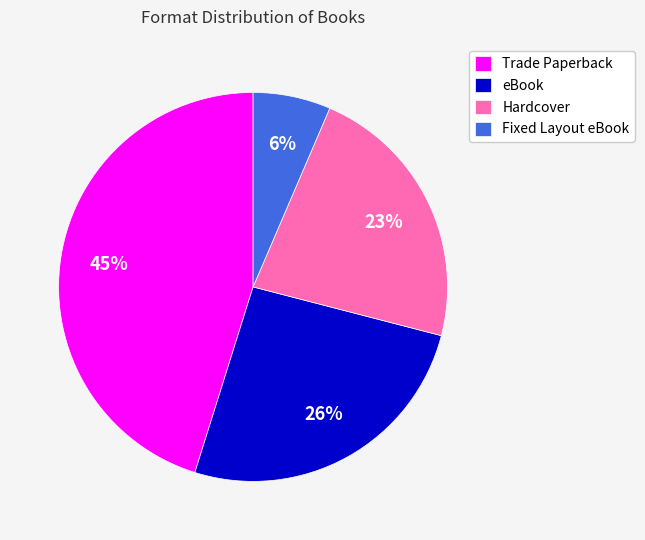

To the nearest percent, what is the difference between the eBook and Trade Paperback slice percentages?

19%